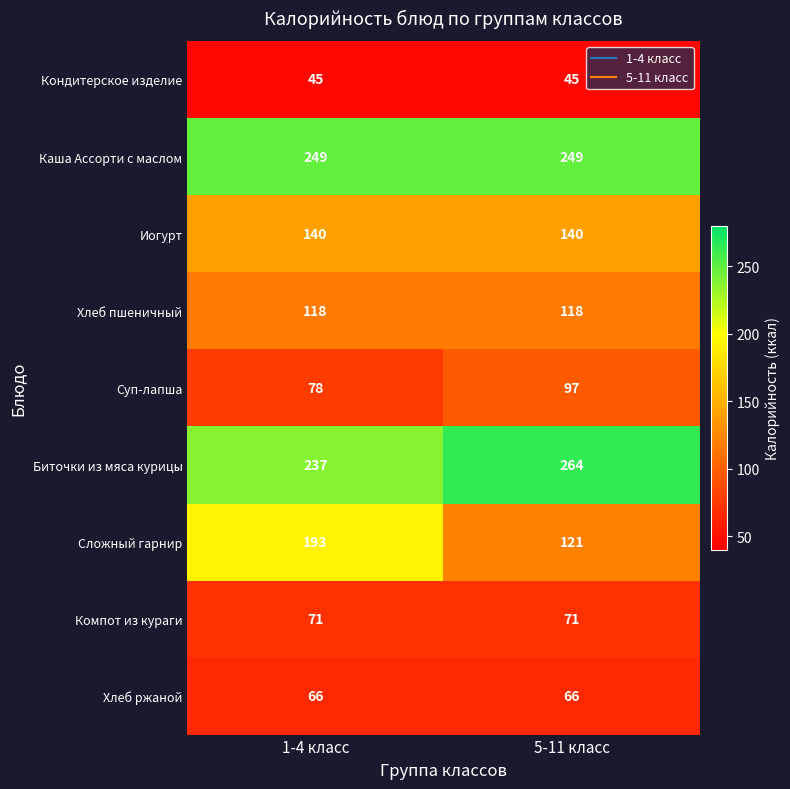

What is the maximum value shown in the chart?

264